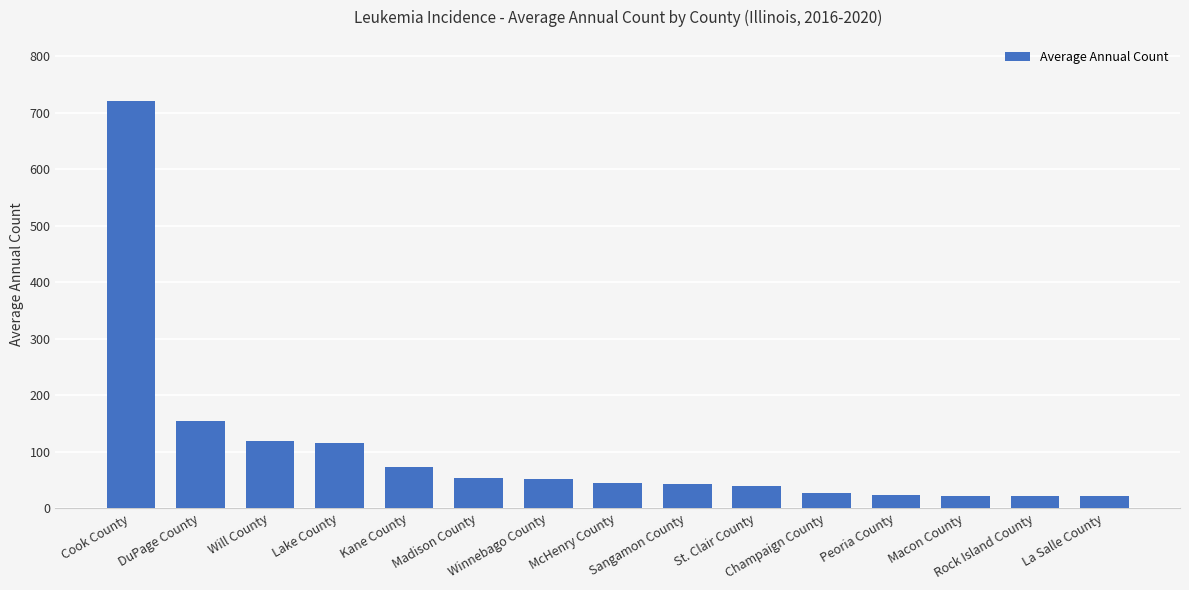

What is the label of the 14th bar from the right?

DuPage County